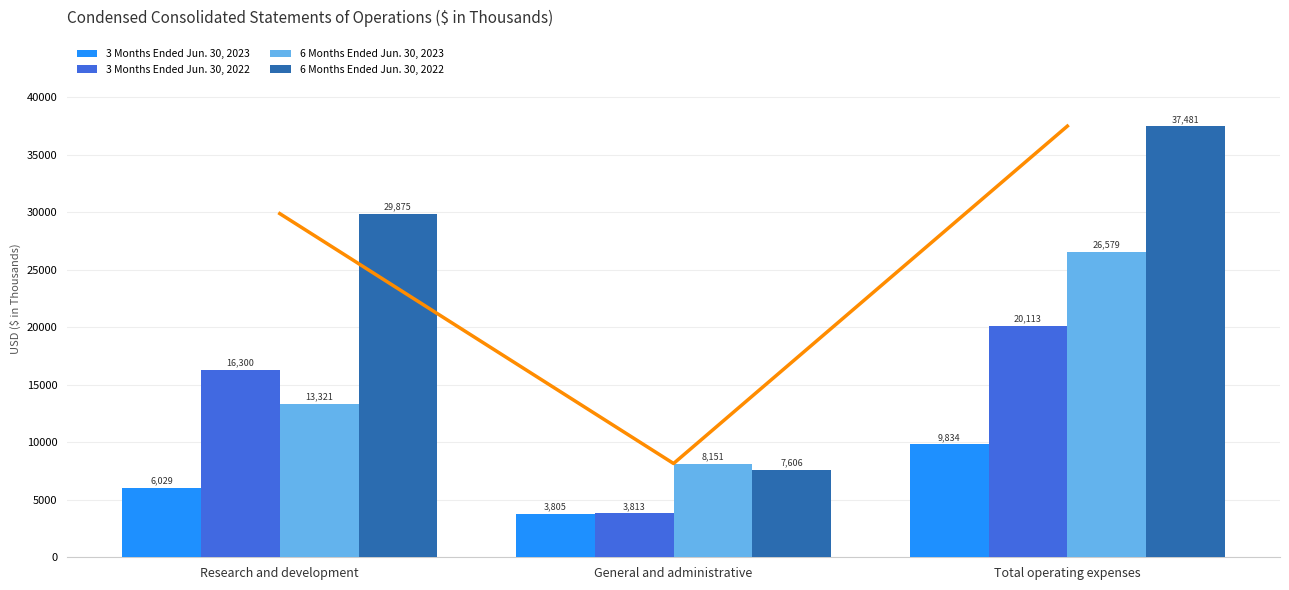

Between Total operating expenses and General and administrative, which is larger?

Total operating expenses